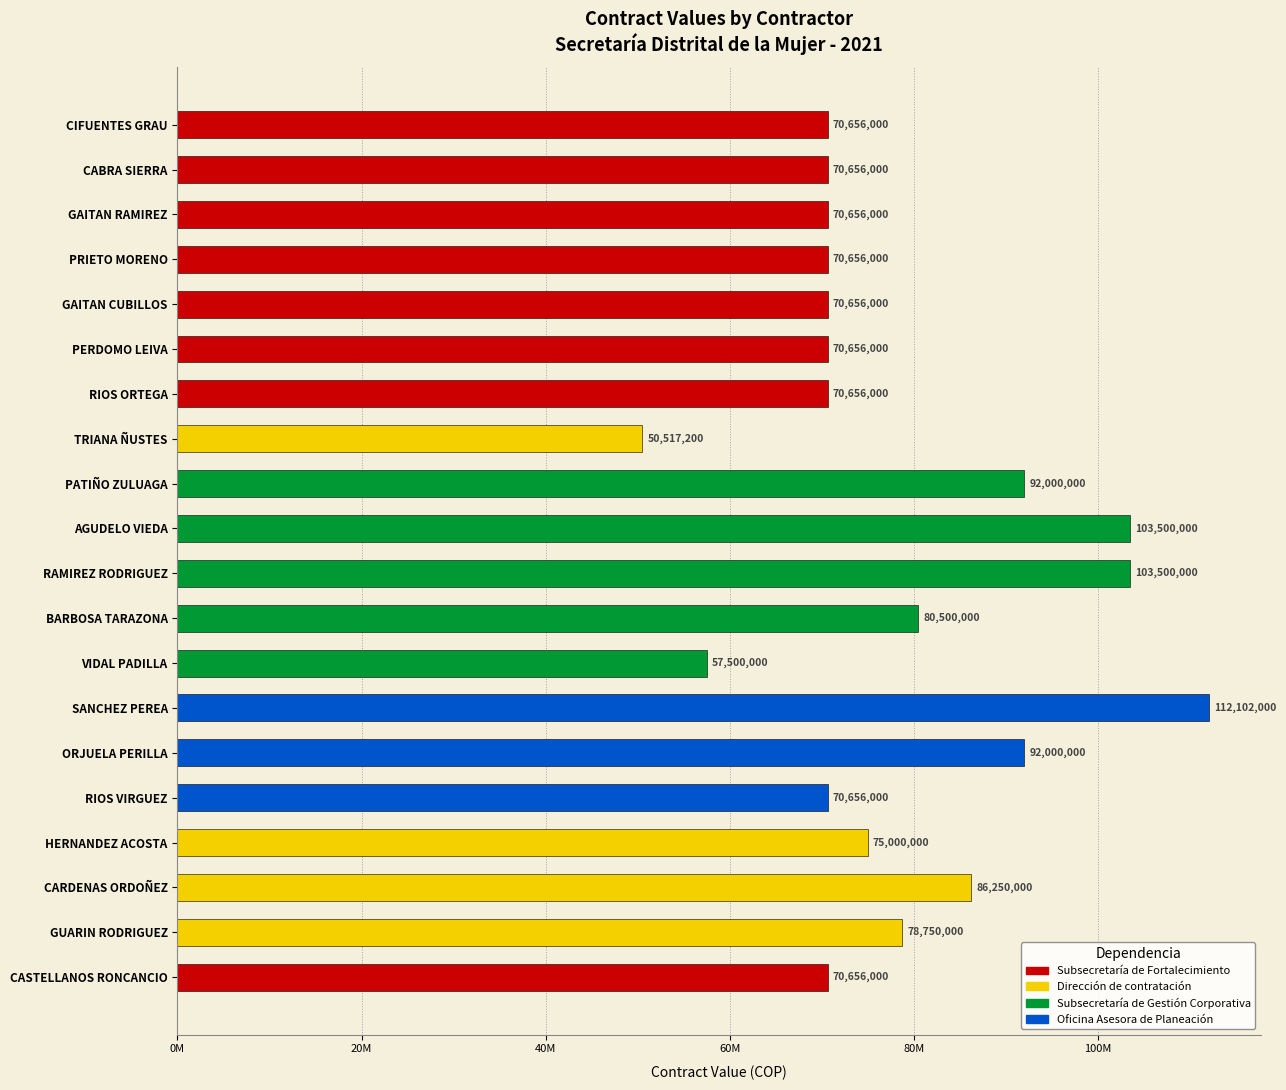

What is the value of the 10th bar from the left?

103500000